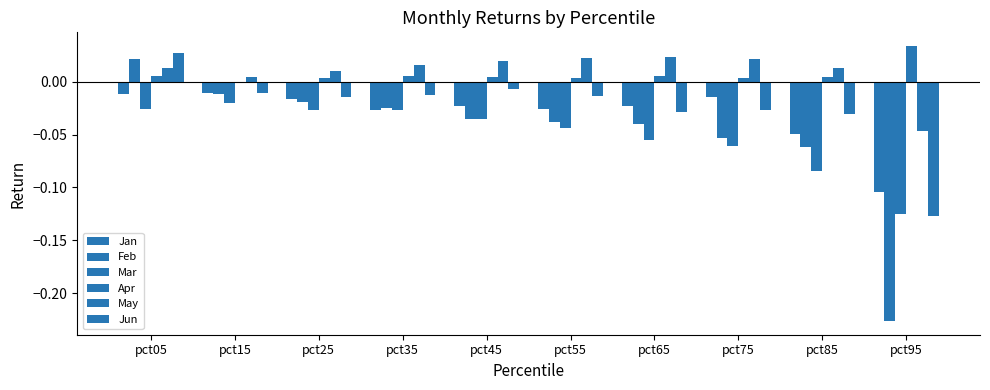

Are the bars grouped side by side (vs. stacked)?

Yes